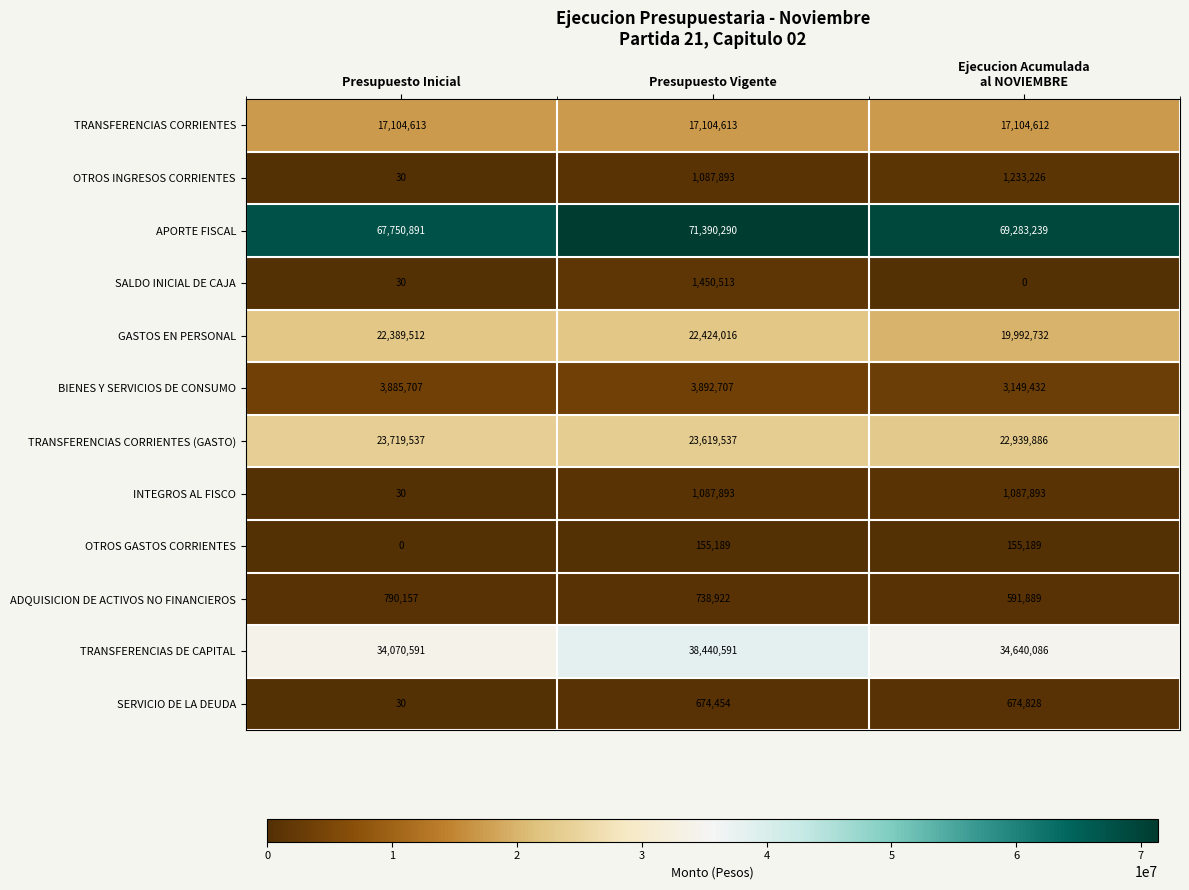

How many data points in APORTE FISCAL are less than 69283239?

1